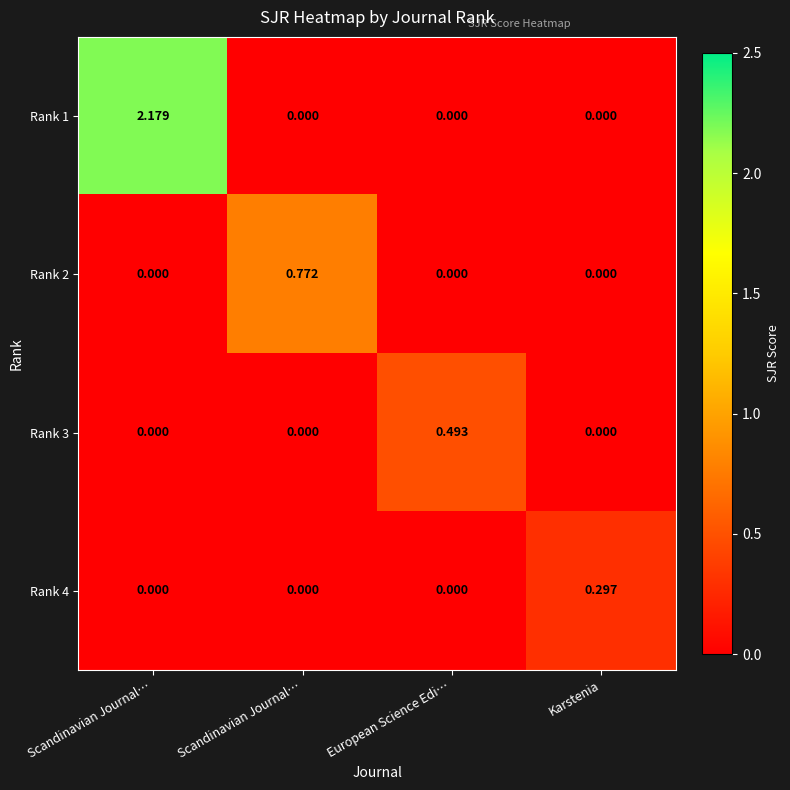

How many data points in Rank 2 are above 0?

1